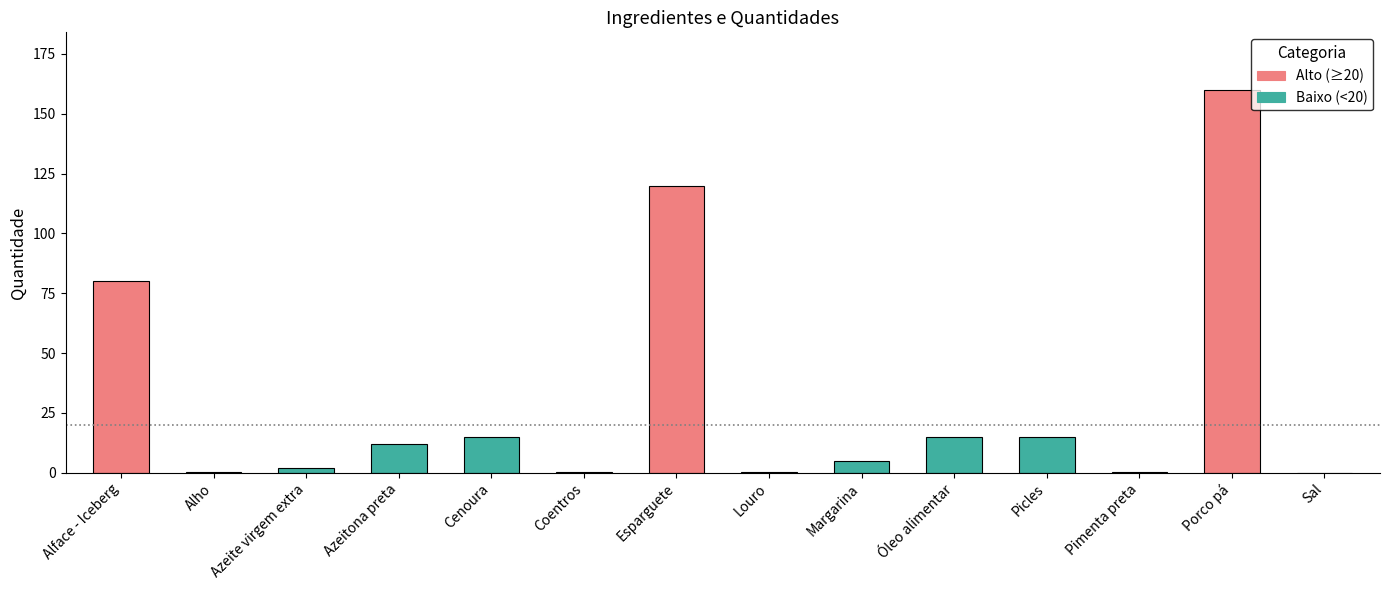

Reading left to right, extract all data points from this chart.

80.0	0.5	2.0	12.0	15.0	0.5	120.0	0.5	5.0	15.0	15.0	0.2	160.0	0.1